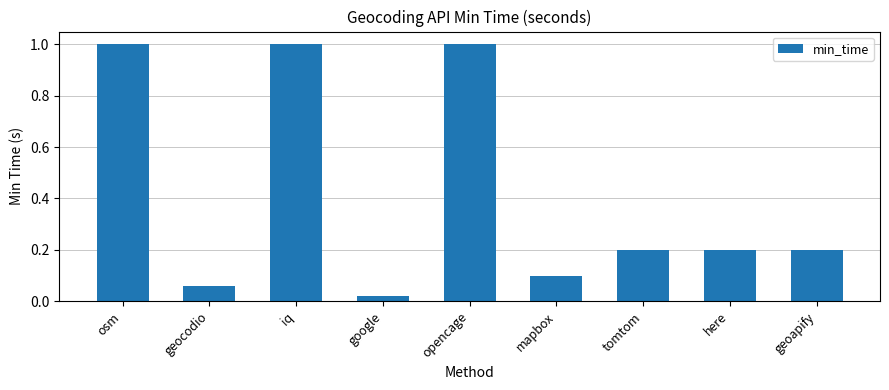

Are the bars horizontal?

No